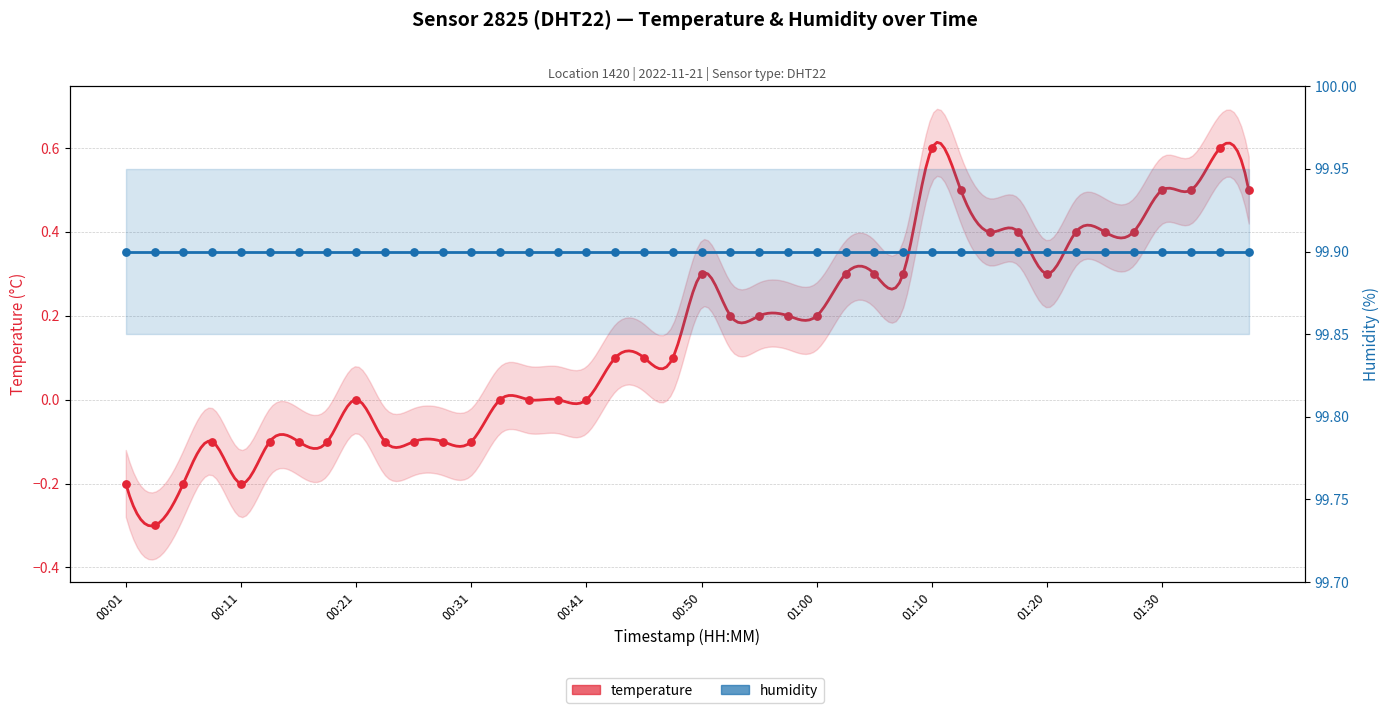

Which has a higher value, 00:16 or 00:50?

00:50